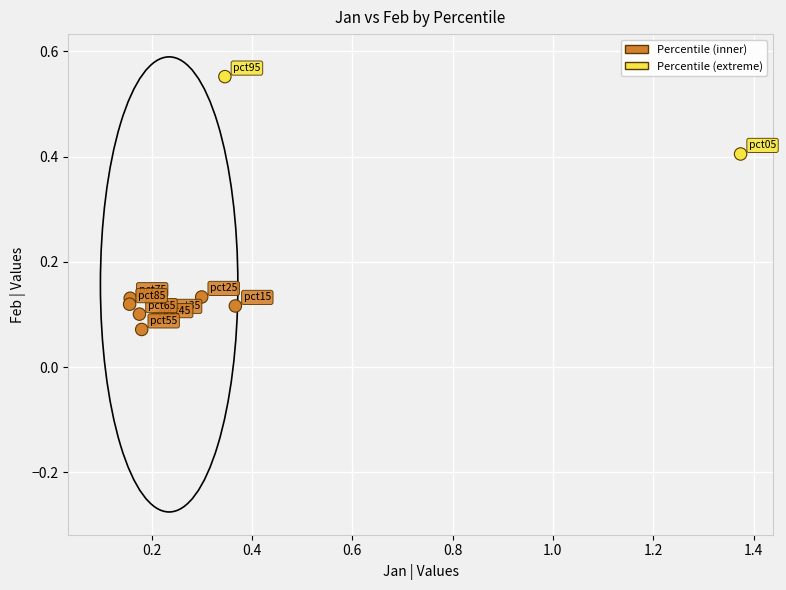

What is the range of Y values (max minus min)?

0.5